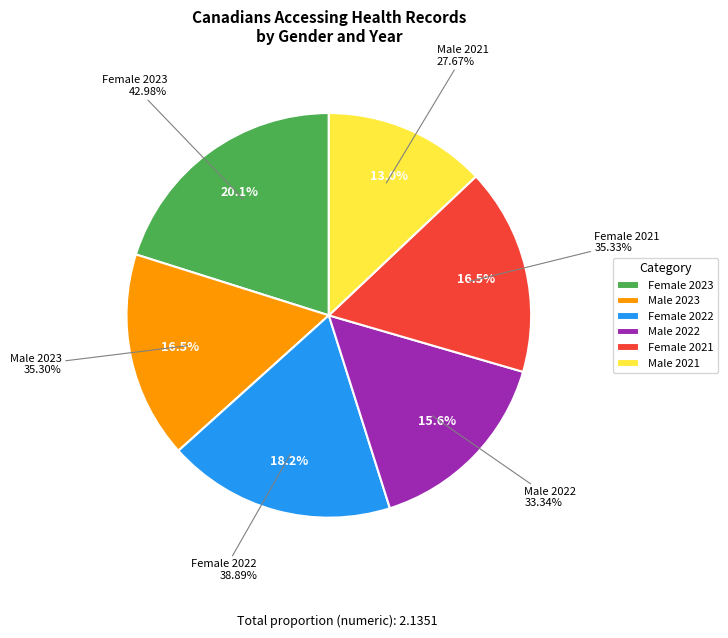

What percentage do Female 2022 and Male 2022 together represent?

33.8%